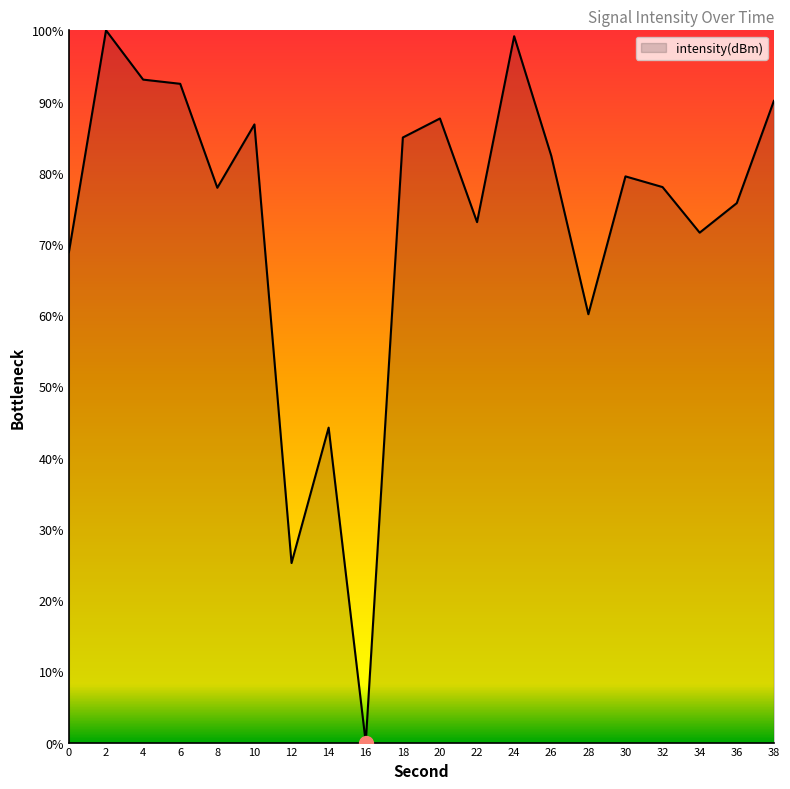

Does the chart have visible grid lines?

No